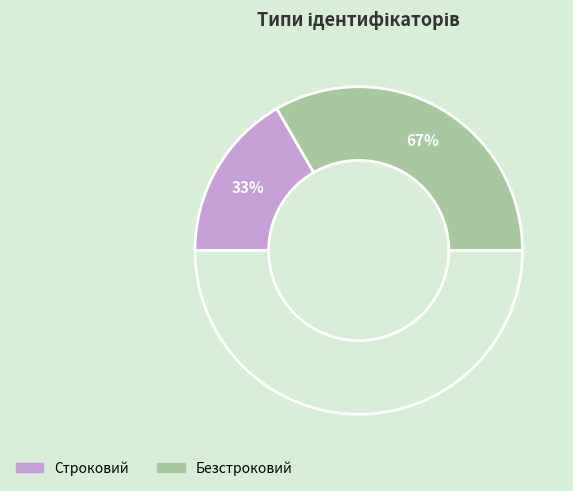

Between Безстроковий and Строковий, which is larger?

Безстроковий